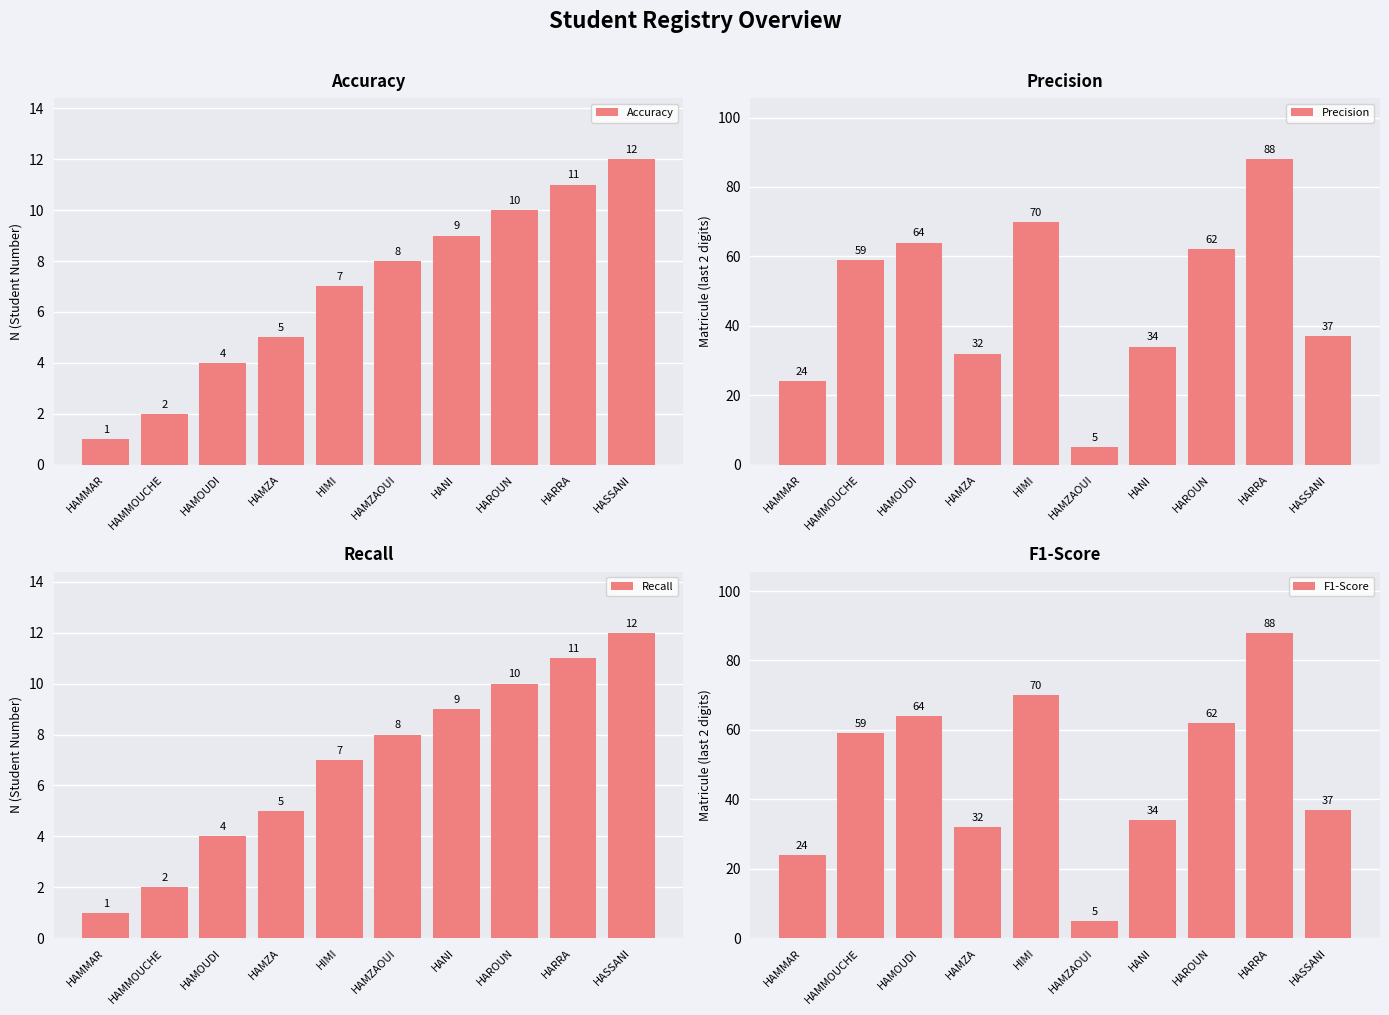

Reading left to right, transcribe all the data shown in this chart.

Accuracy: 1	2	4	5	7	8	9	10	11	12
Precision: 24	59	64	32	70	5	34	62	88	37
Recall: 1	2	4	5	7	8	9	10	11	12
F1-Score: 24	59	64	32	70	5	34	62	88	37